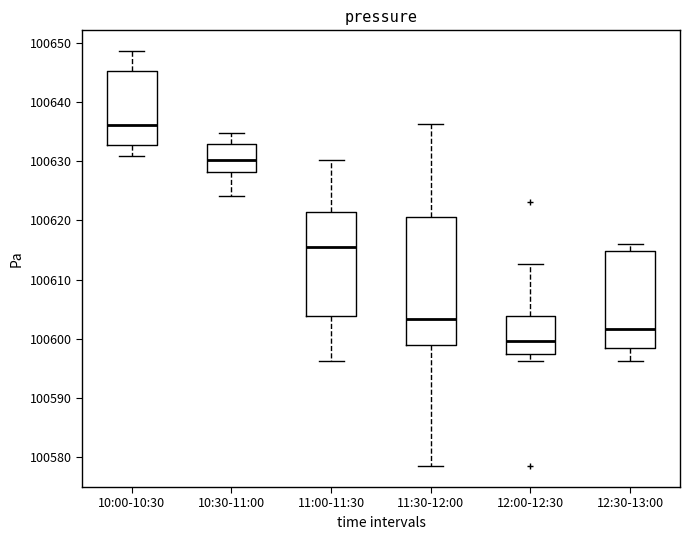

Which box has the highest median line?

10:00-10:30